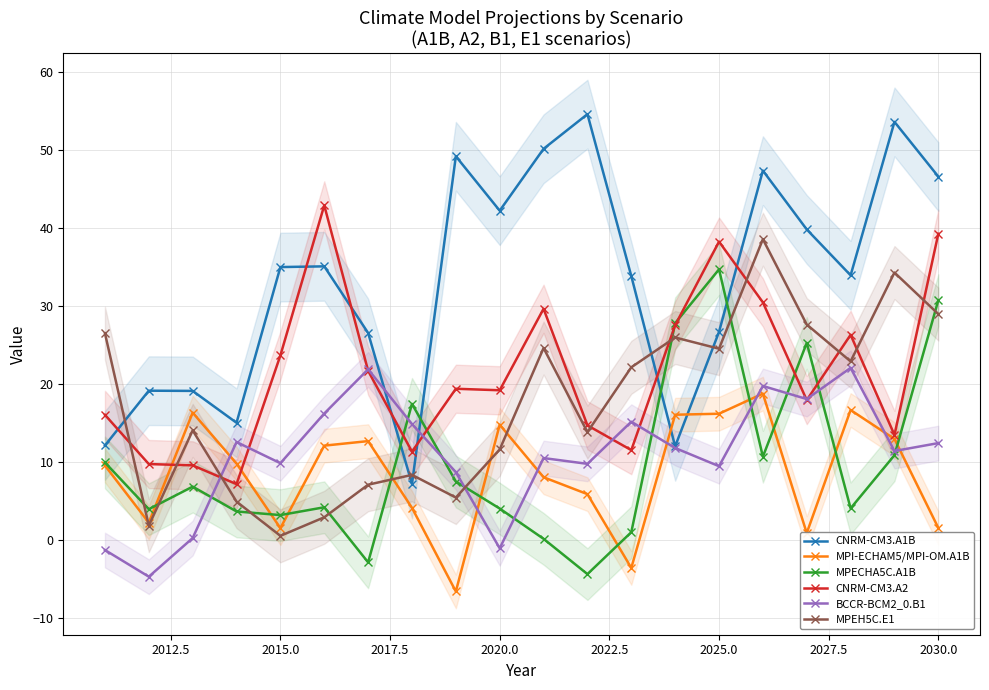

Reading left to right, list all the values displayed in this chart.

CNRM-CM3.A1B: 12.1	19.1	19.1	15.0	35.0	35.1	26.5	7.2	49.2	42.2	50.1	54.6	33.8	12.0	26.7	47.3	39.8	33.9	53.6	46.6
MPI-ECHAM5/MPI-OM.A1B: 9.5	2.2	16.3	9.8	1.5	12.1	12.7	4.1	-6.6	14.8	8.0	5.9	-3.6	16.1	16.2	18.8	0.9	16.7	12.9	1.5
MPECHA5C.A1B: 9.9	4.0	6.8	3.7	3.2	4.2	-2.9	17.4	7.5	4.0	0.2	-4.4	1.0	27.8	34.7	10.7	25.2	4.1	10.9	30.7
CNRM-CM3.A2: 16.0	9.7	9.6	7.2	23.7	42.9	21.7	11.3	19.4	19.2	29.6	14.7	11.5	27.5	38.2	30.4	17.9	26.3	13.5	39.2
BCCR-BCM2_0.B1: -1.3	-4.7	0.3	12.6	9.8	16.2	21.9	14.9	8.7	-1.1	10.5	9.8	15.2	11.8	9.5	19.7	18.1	22.1	11.4	12.4
MPEH5C.E1: 26.5	1.8	14.0	4.9	0.5	2.9	7.1	8.3	5.4	11.6	24.6	13.8	22.1	25.9	24.5	38.5	27.6	22.9	34.3	28.9